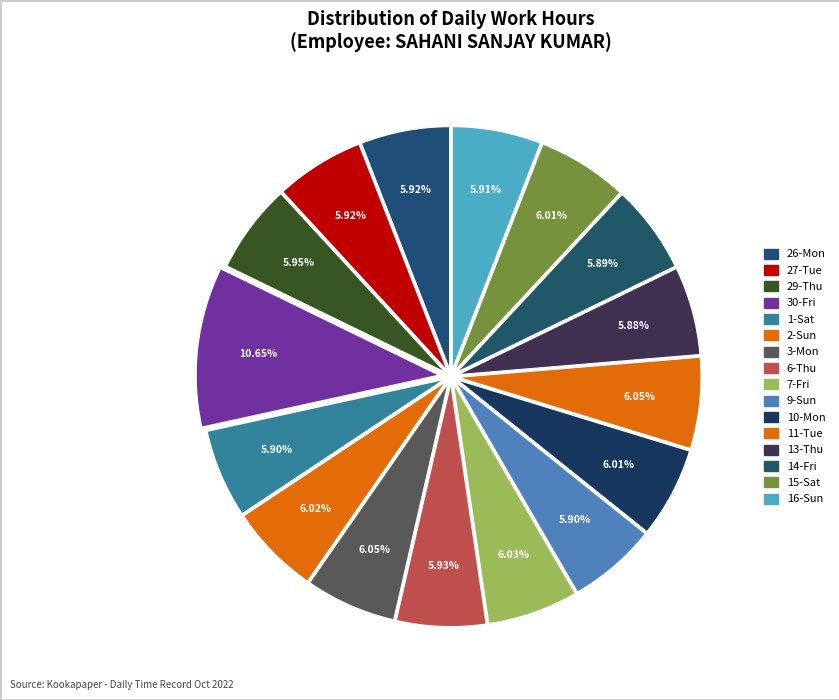

How many slices are in this pie chart?

16